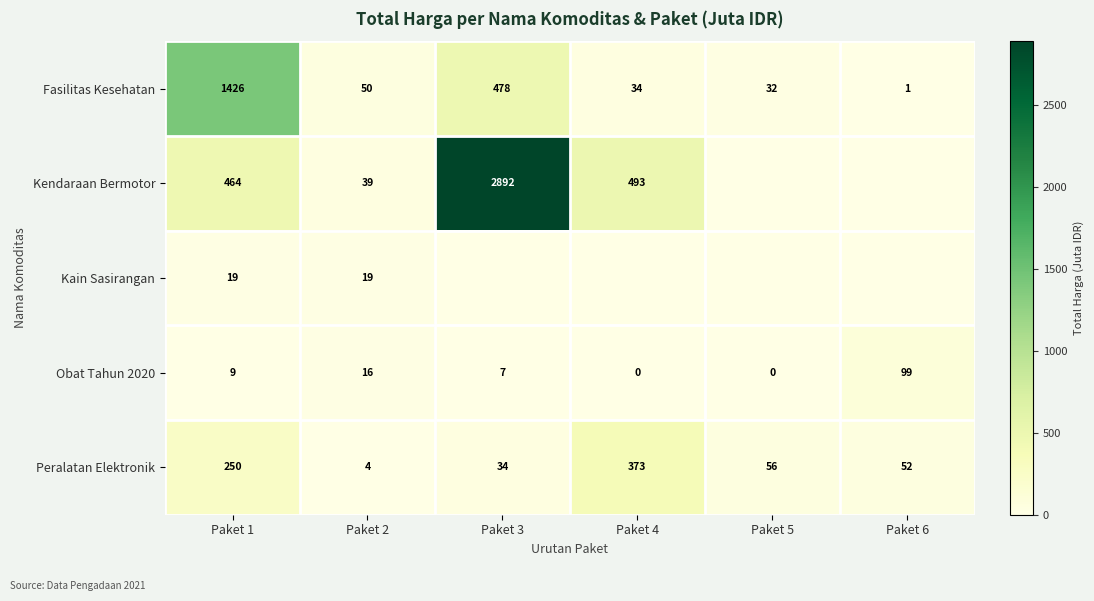

What is the difference between the highest and lowest values at Paket 2?

46